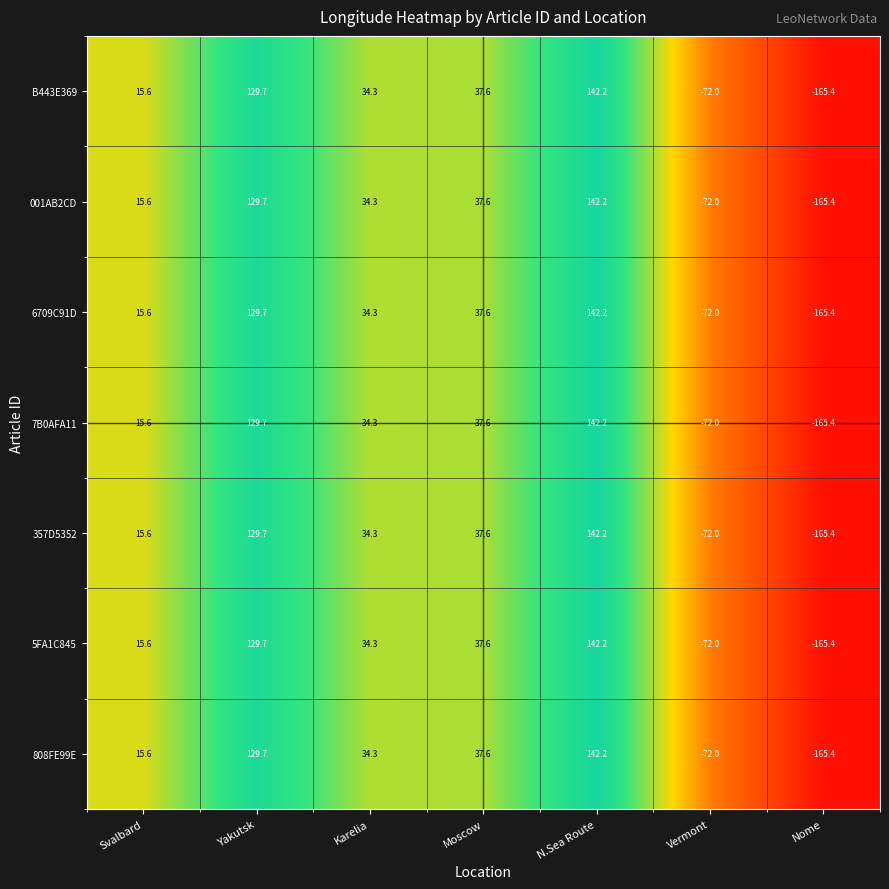

Read the 6709C91D value at Karelia.

34.3